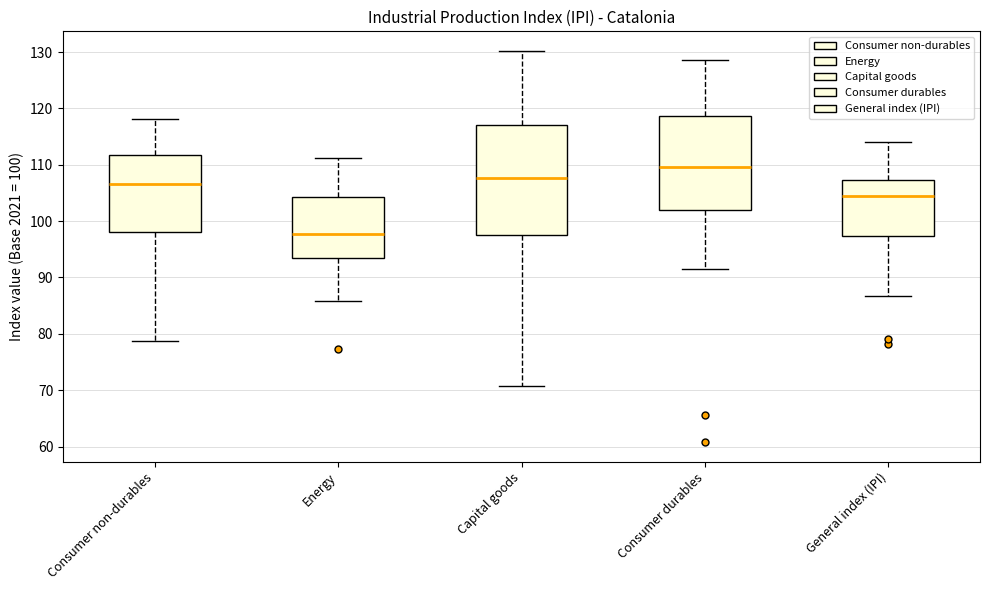

Which box's median line is the highest?

Consumer durables